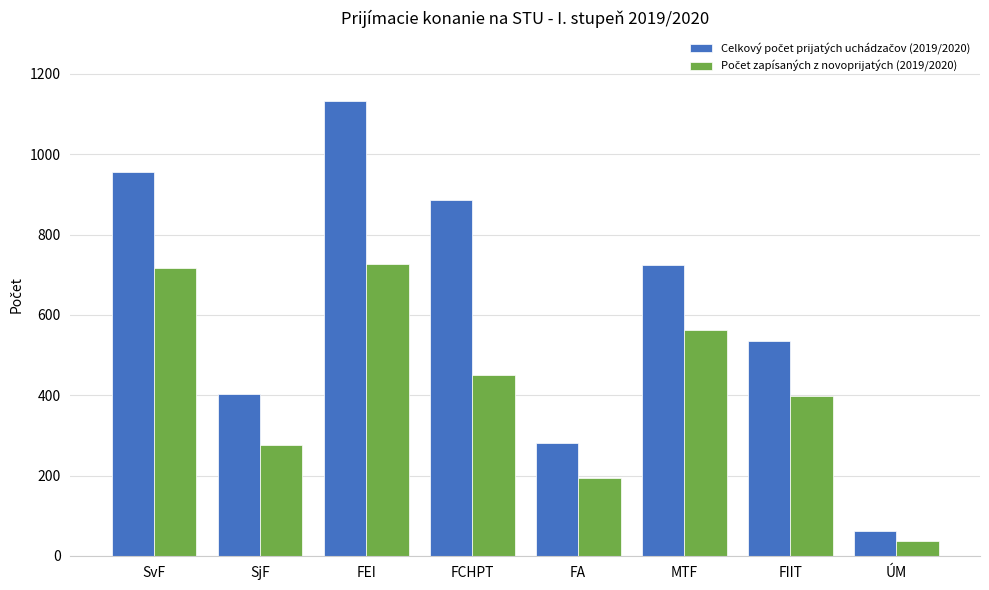

What is the label of the 6th bar from the right?

FEI